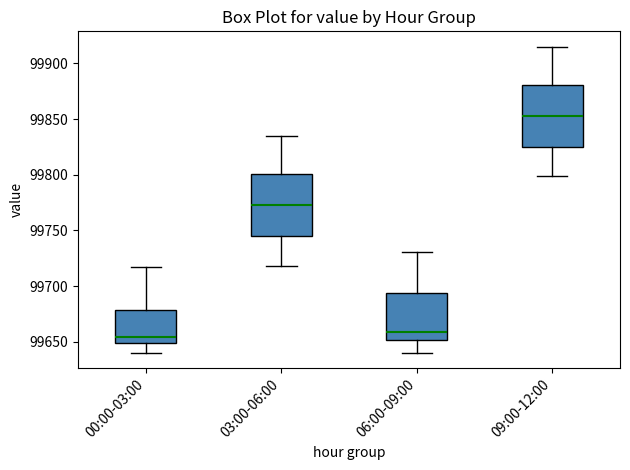

Where does the lower whisker of the box for 09:00-12:00 end on the y-axis? The values are not printed on the chart, so give them approximately, as read against the axis.

99800